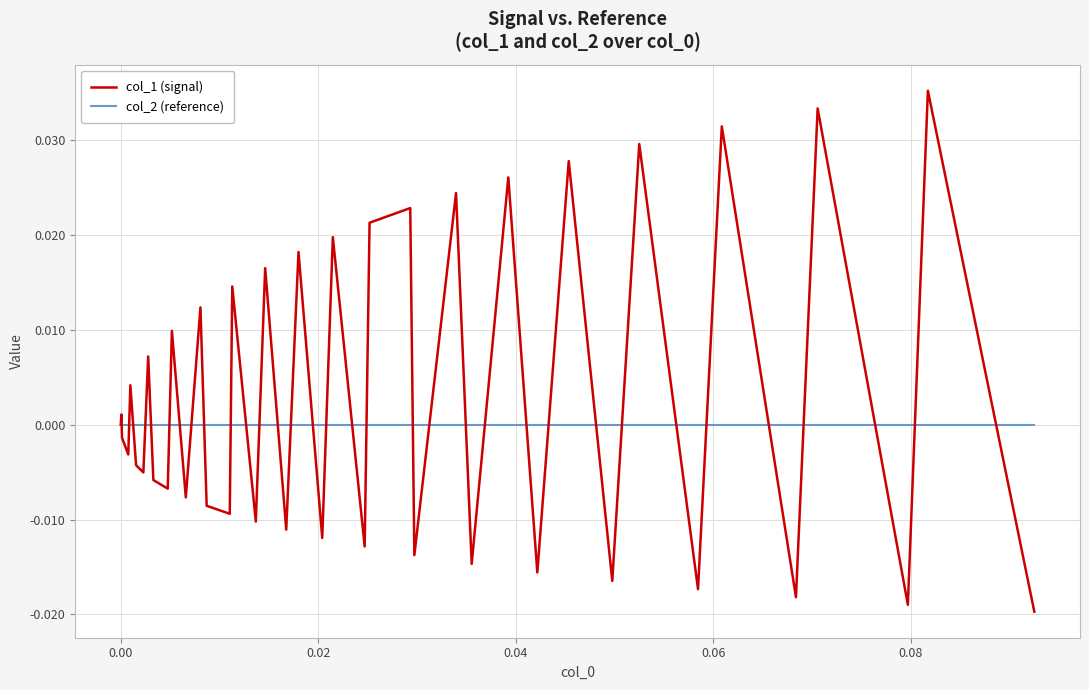

Rank the series by their average value, from highest to lowest.

col_1 (signal), col_2 (reference)